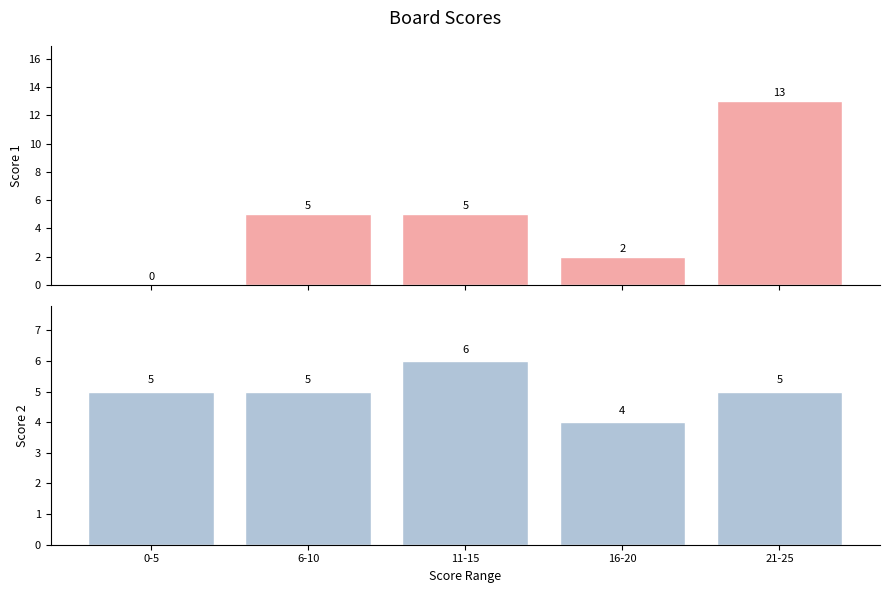

What is the approximate value of Score 2 at 11-15?

6